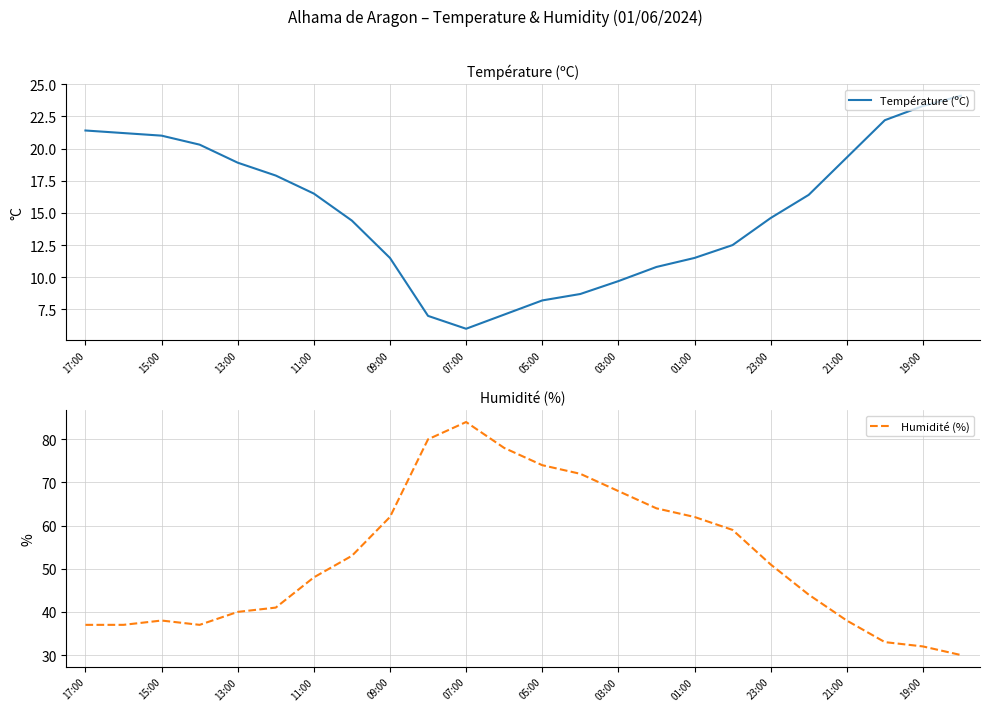

Rank the series at 19 from highest to lowest value.

Humidité (%), Température (ºC)